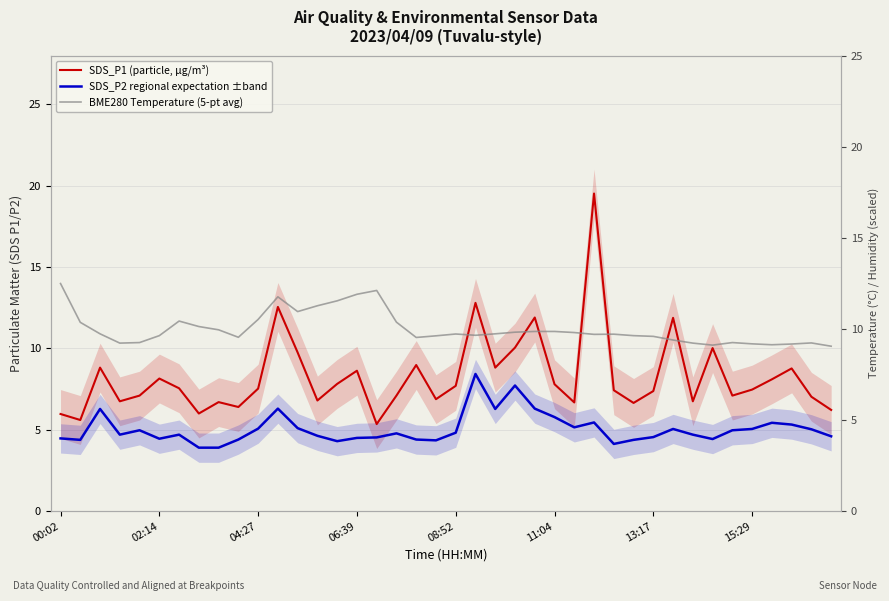

List the series in order of their overall mean, highest first.

BME280 Temperature (5-pt avg), SDS_P1 (particle, µg/m³), SDS_P2 regional expectation ±band